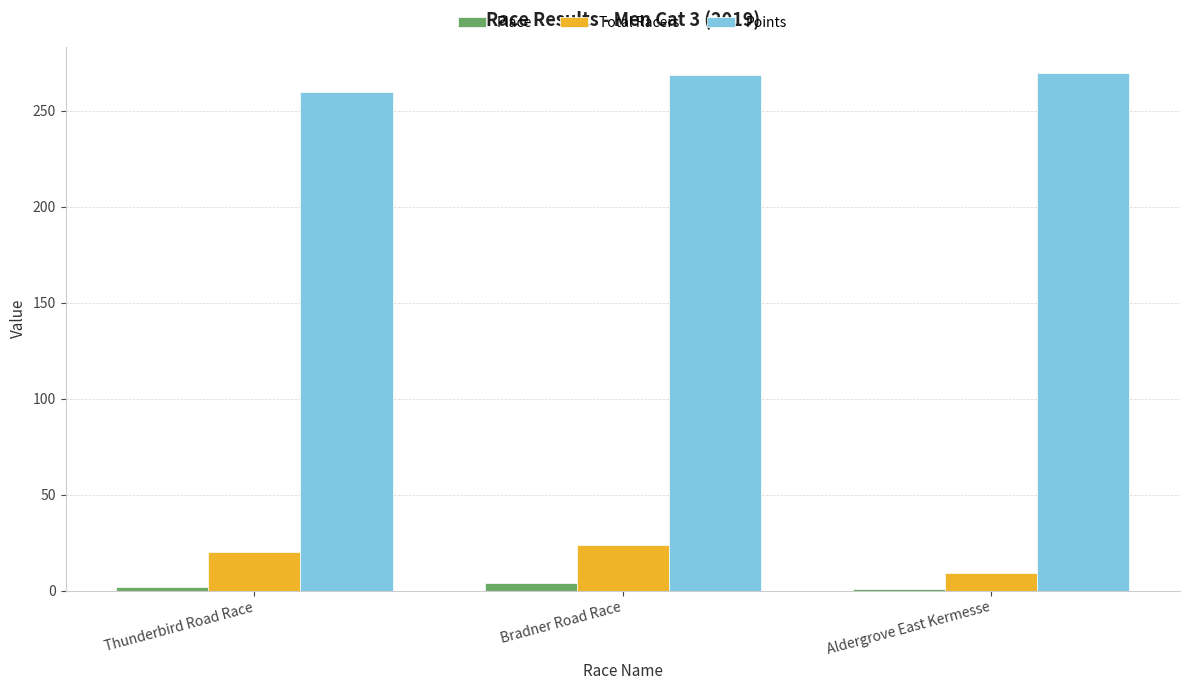

What is the label of the 1st bar from the right?

Aldergrove East Kermesse